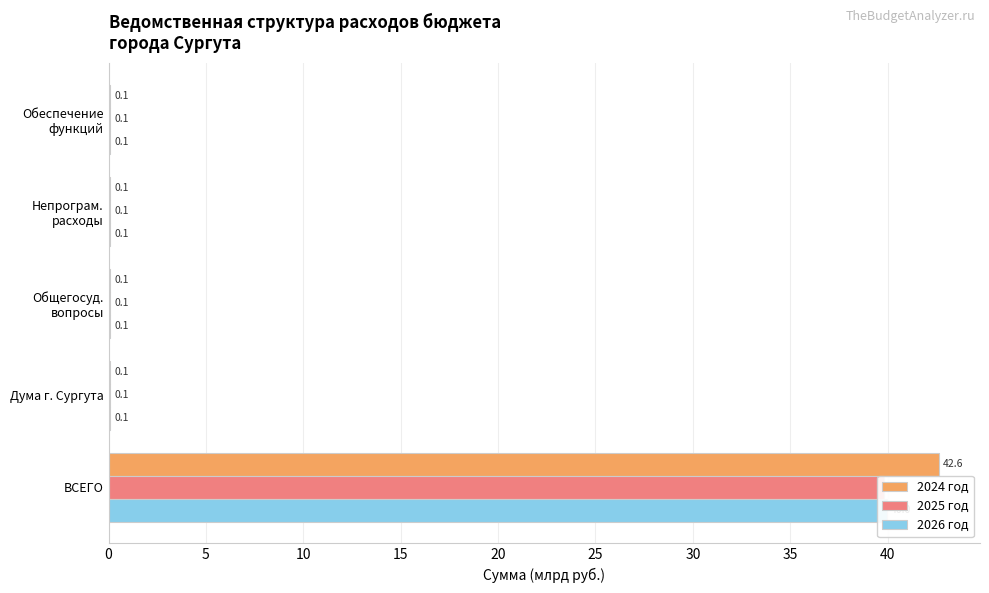

How many bars are there in each group?

3